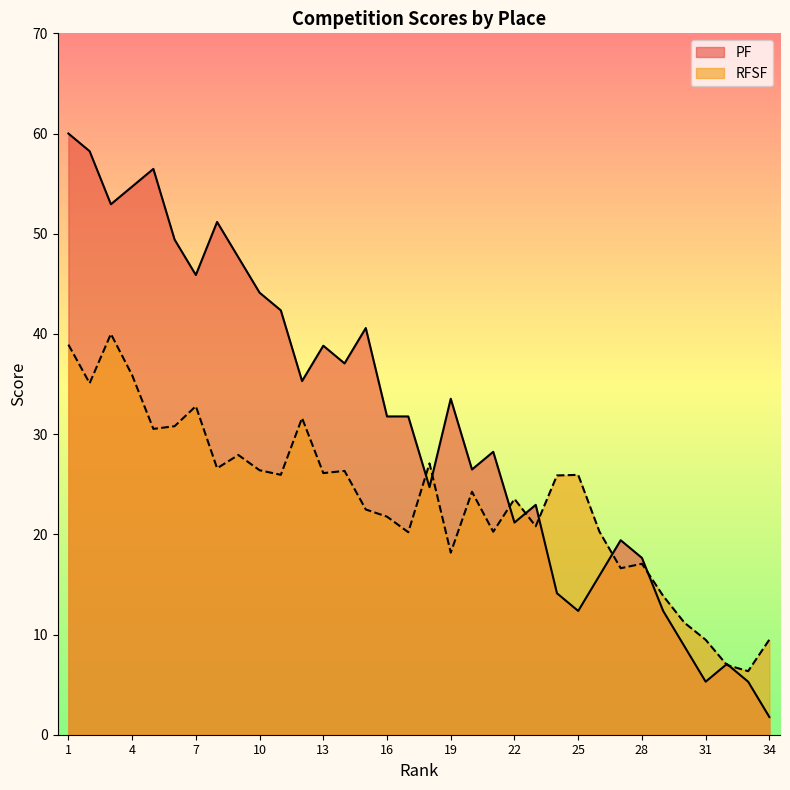

List the labels in order of PF value, smallest first.

34, 31, 33, 32, 30, 25, 29, 24, 26, 28, 27, 22, 23, 18, 20, 21, 16, 17, 19, 12, 14, 13, 15, 11, 10, 7, 9, 6, 8, 3, 4, 5, 2, 1